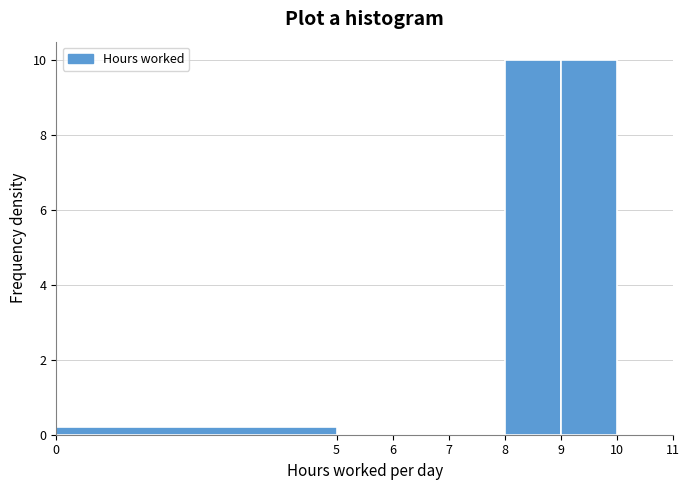

Reading left to right, list every bar in this chart as the range it spans on the x-axis followed by its height. The values are not printed on the chart, so give them approximately, as read against the axis.

0 to 5: 0.2
5 to 6: 0
6 to 7: 0
7 to 8: 0
8 to 9: 10.0
9 to 10: 10.0
10 to 11: 0